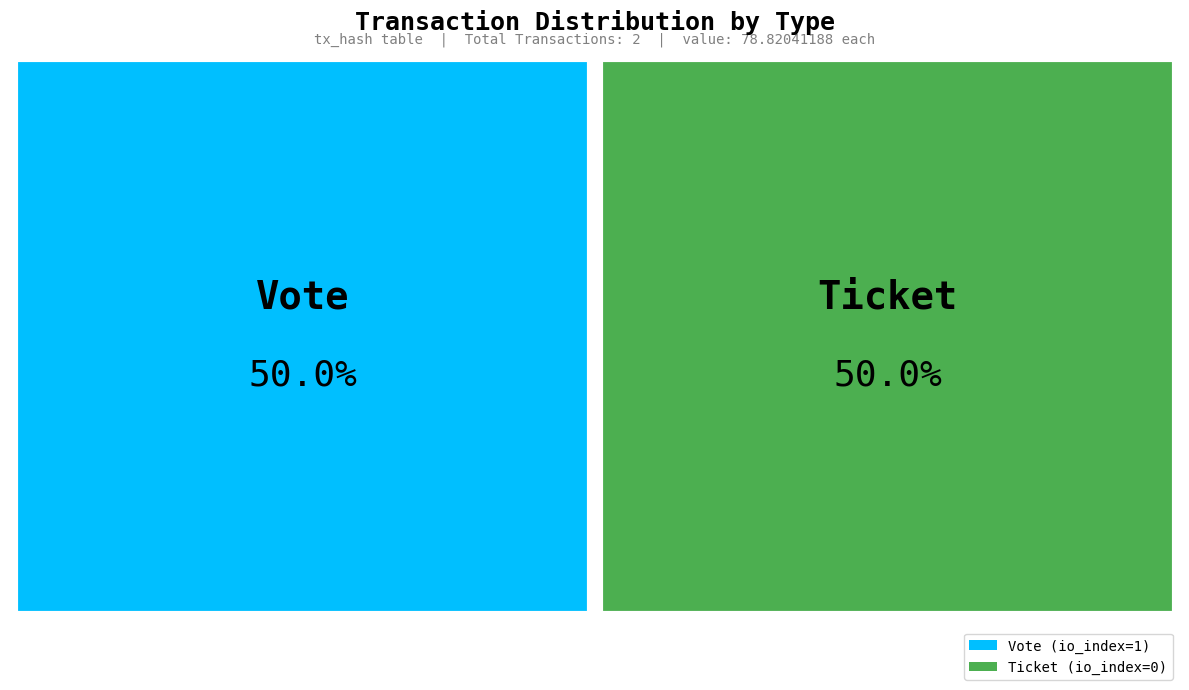

What is the total percentage of Ticket (io_index=0) and Vote (io_index=1)?

100.0%